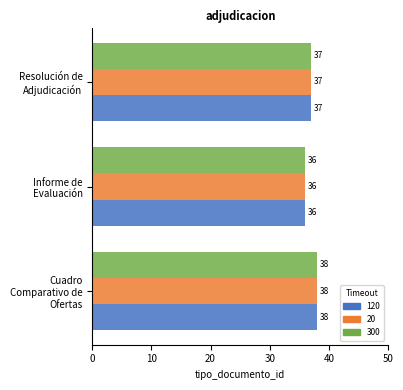

What is the smallest value displayed?

36